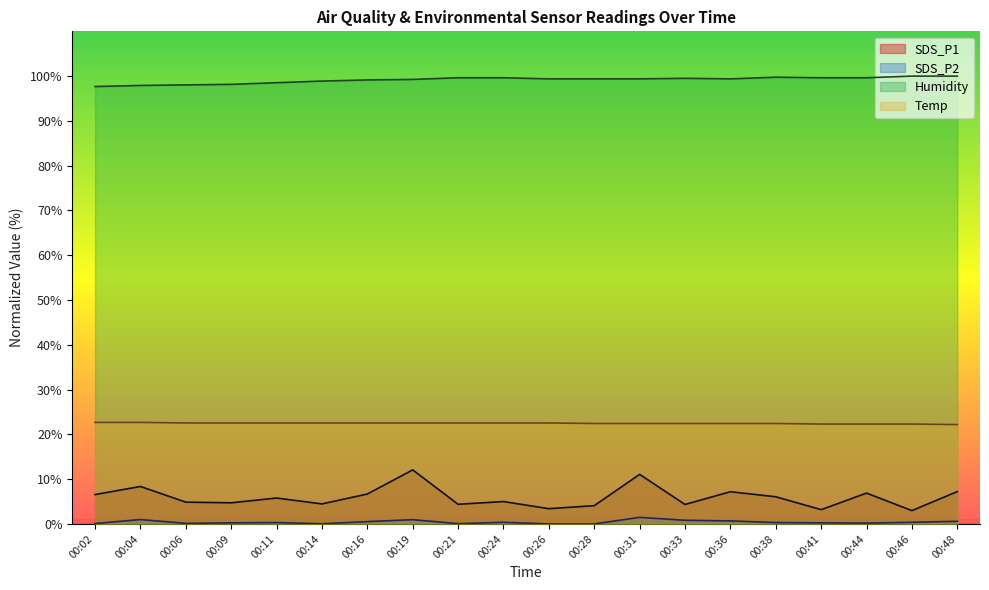

At which category does the chart reach its minimum across all series?

00:26